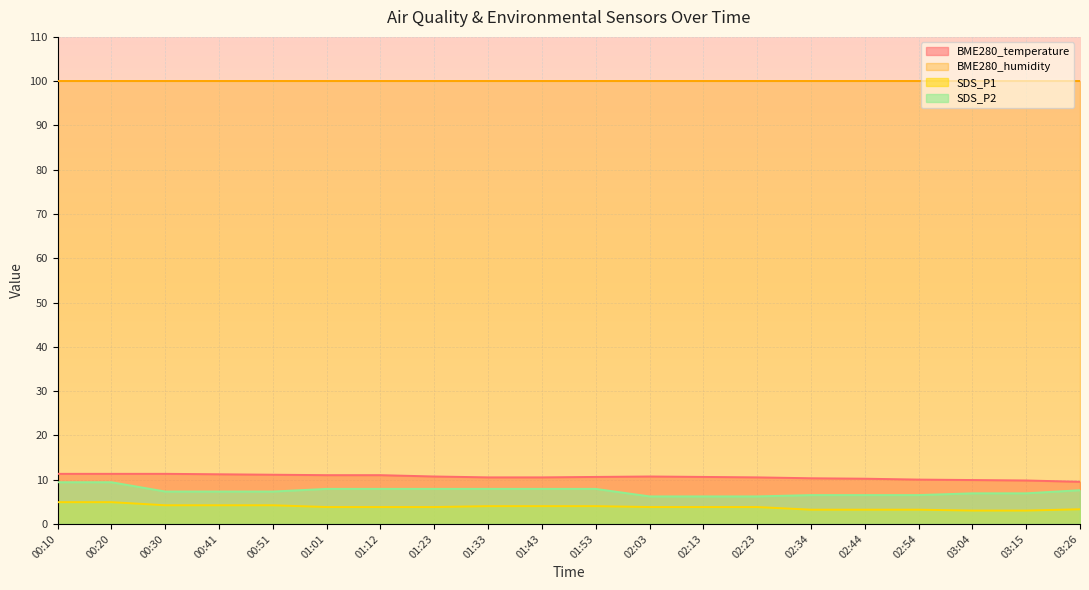

True or false: BME280_humidity and SDS_P2 intersect in this chart.

False